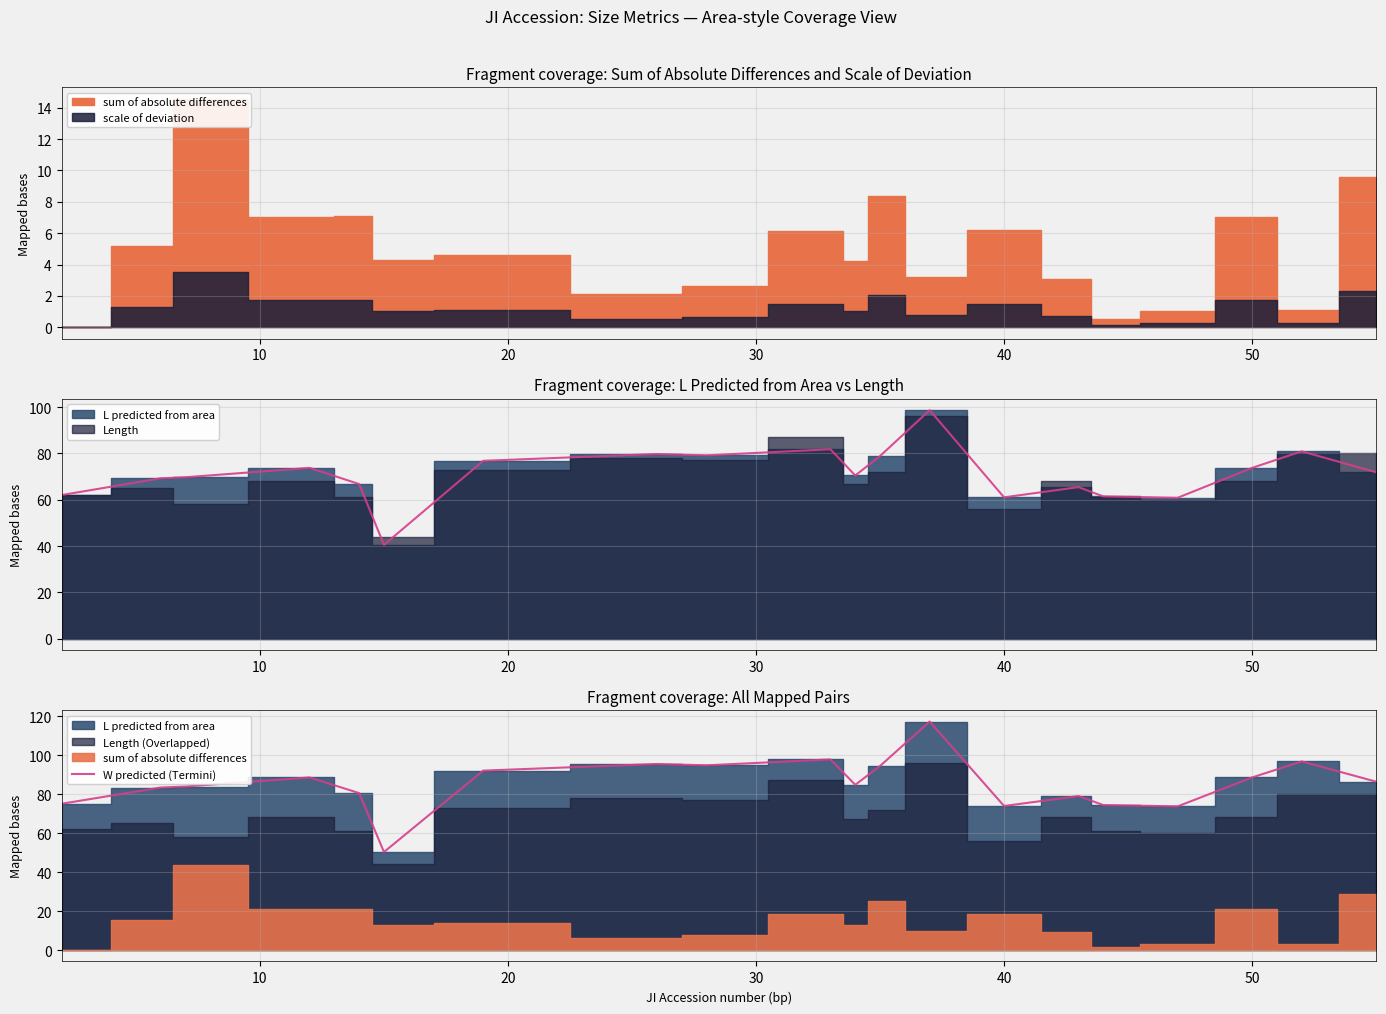

What is the difference between the maximum and minimum values?

66.9